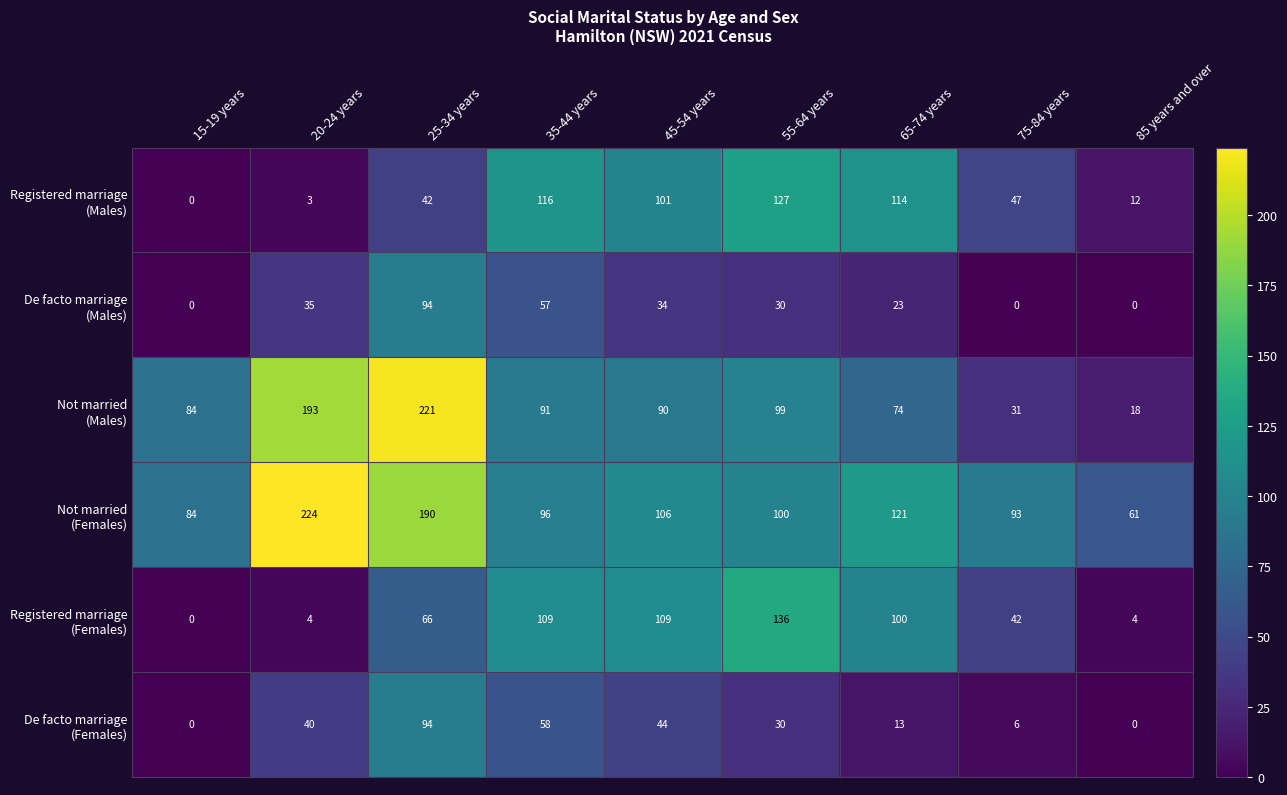

Which category has the highest value across all series?

20-24 years